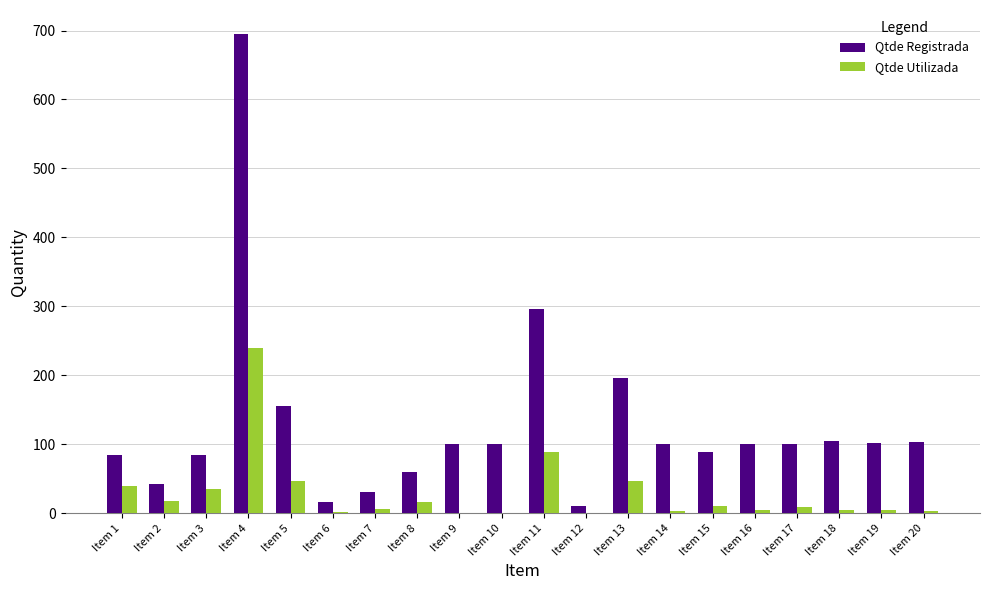

What is the sum of all Qtde Registrada values?

2573